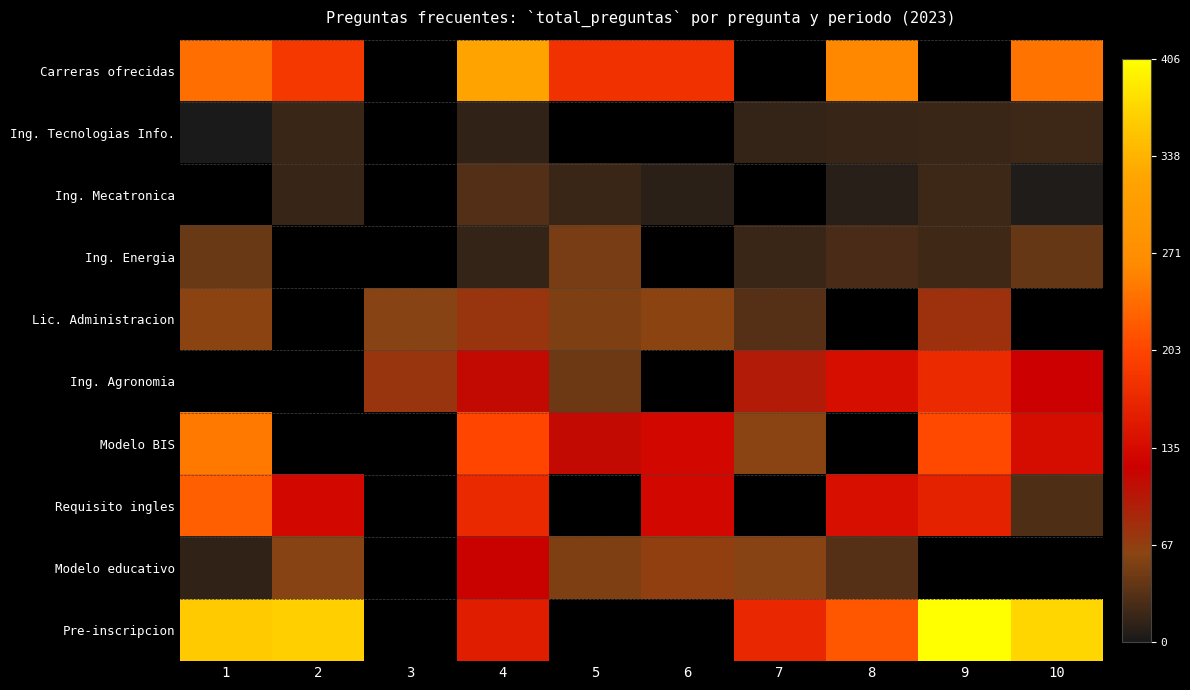

Which series has the widest spread of values?

Pre-inscripcion